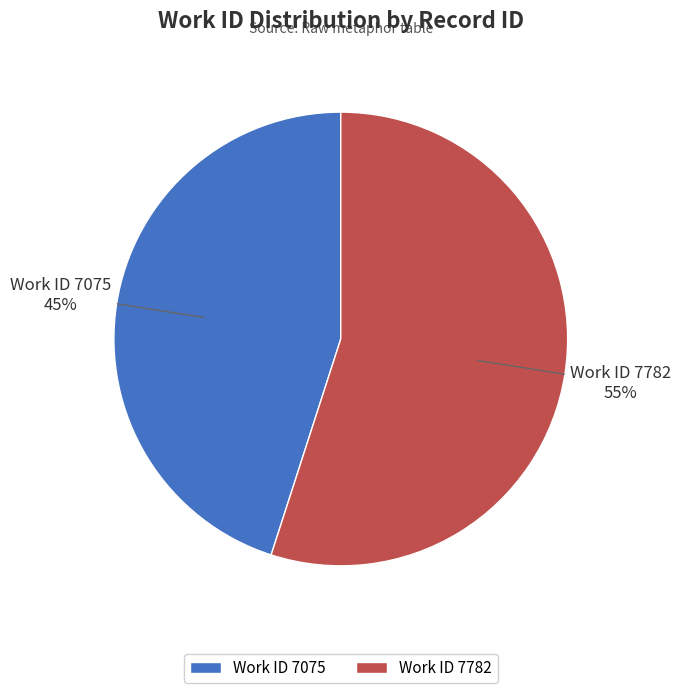

Does any single category account for the majority?

Yes